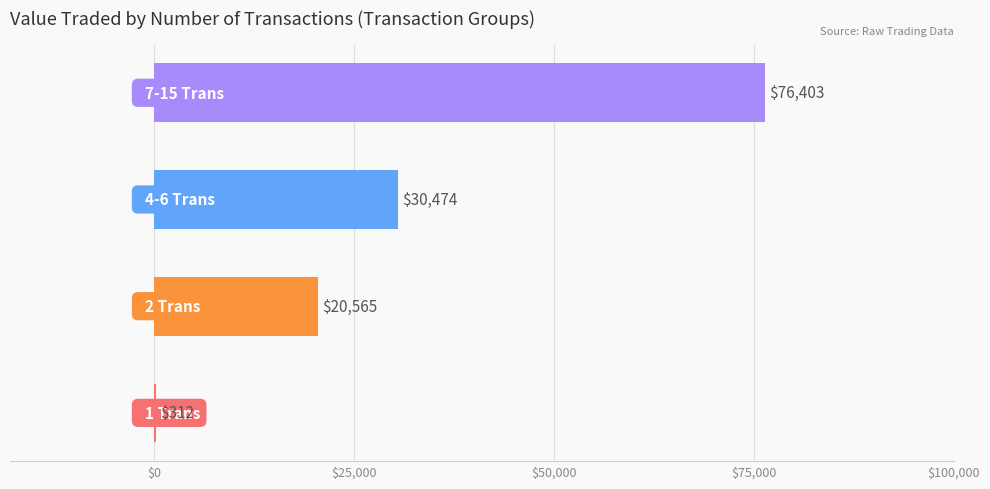

What is the sum of all values?

127754